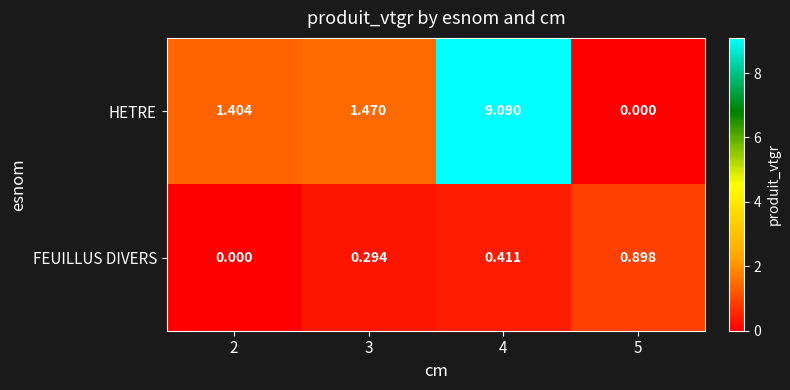

At 4, list the series in order from largest to smallest.

HETRE, FEUILLUS DIVERS